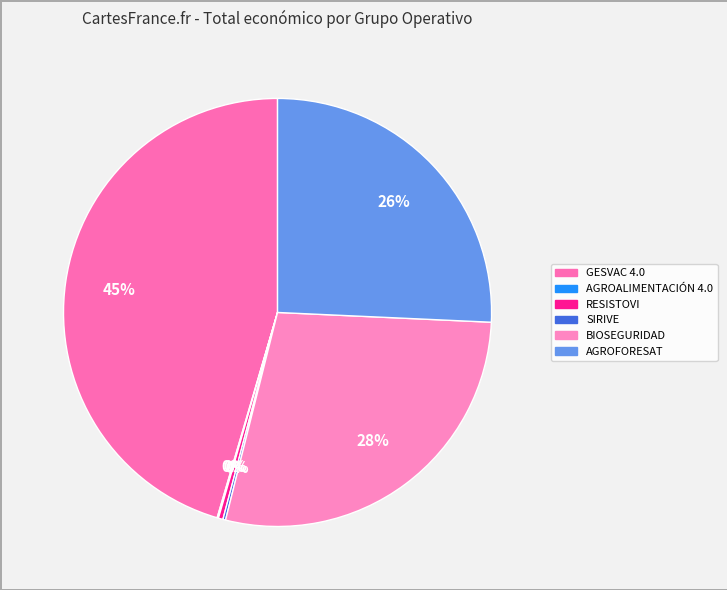

Do SIRIVE and AGROALIMENTACIÓN 4.0 together represent more than half of the pie?

No